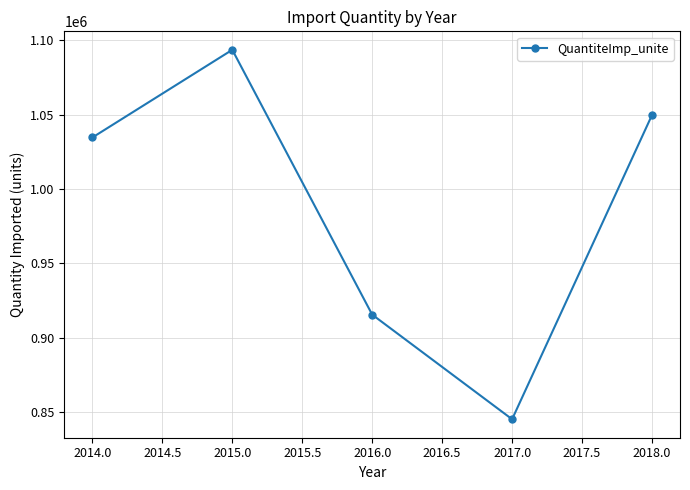

Approximately how many times larger is the value at 2017.0 compared to 2014.0?

0.8